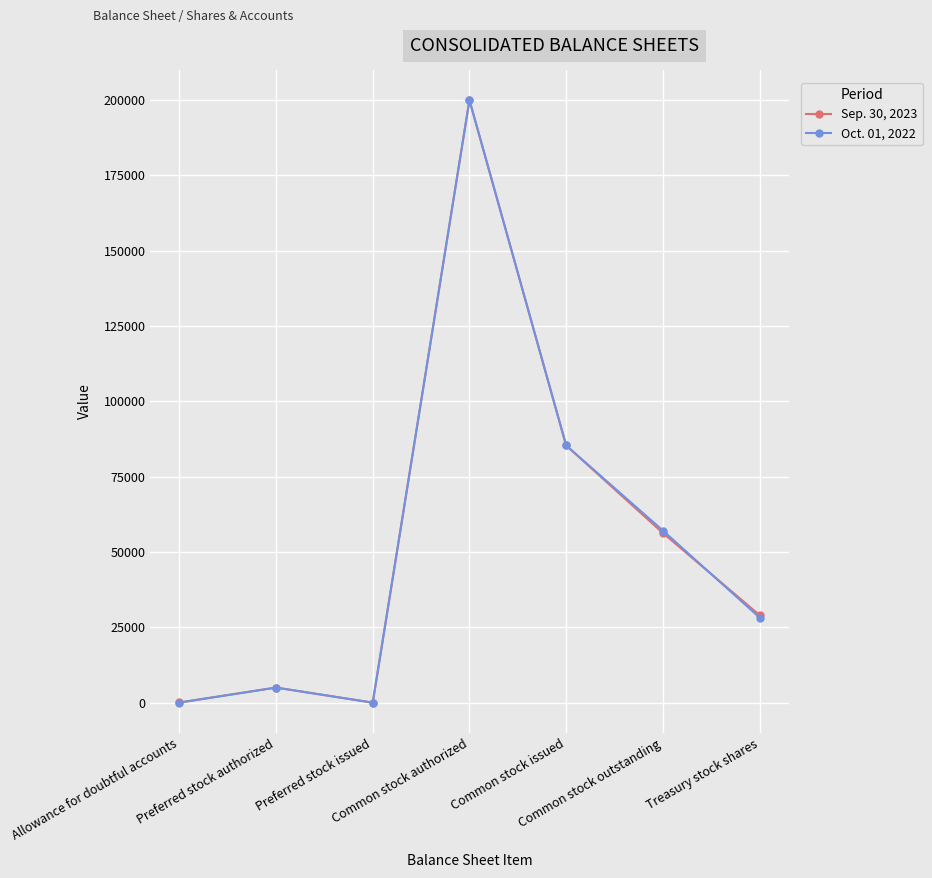

Where is the first local maximum for Sep. 30, 2023?

Preferred stock authorized